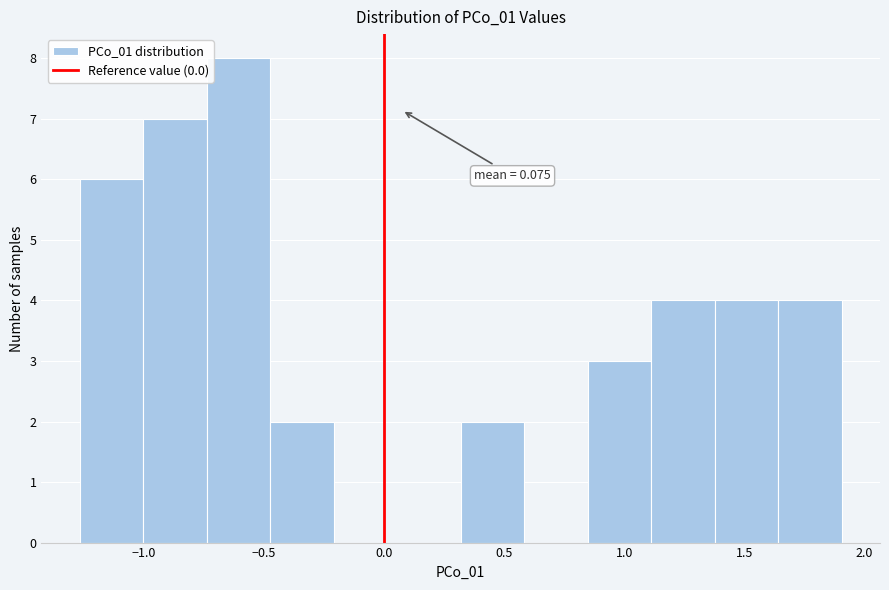

Which range on the x-axis has the tallest bar?

-0.75 to -0.45